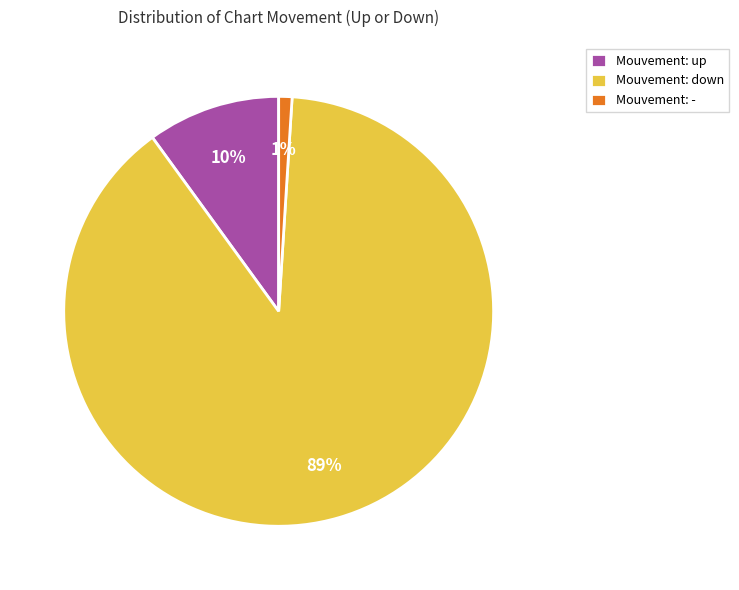

Is there a majority slice in this chart?

Yes